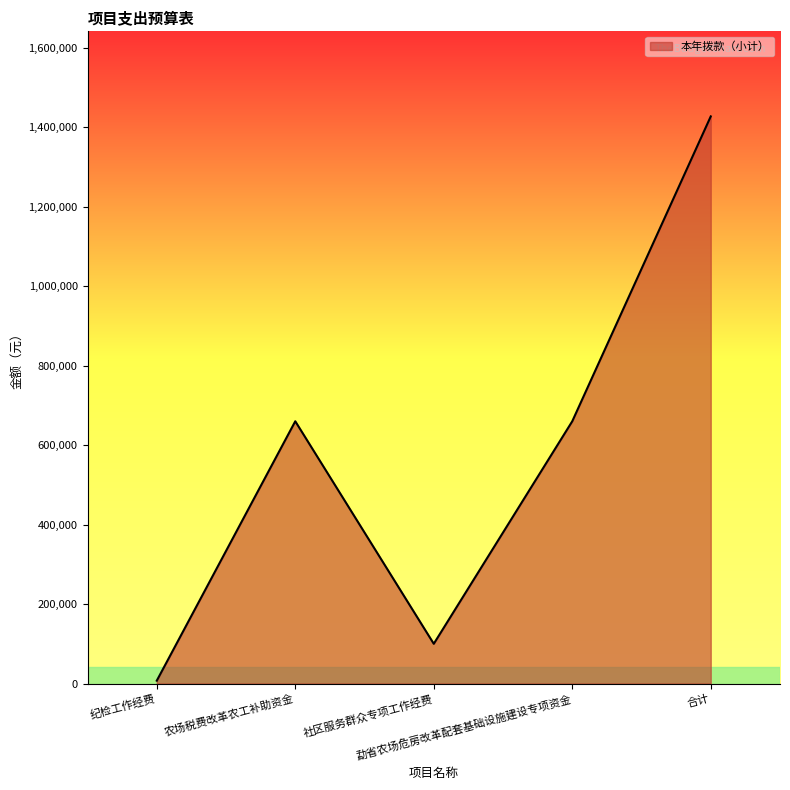

Which label corresponds to the smallest value in the chart?

纪检工作经费